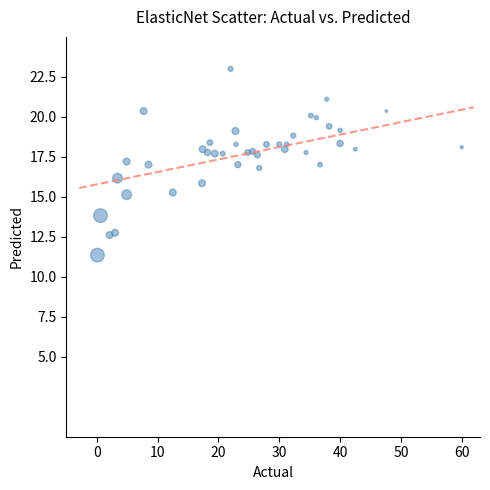

What is the range of X values (max minus min)?

59.9